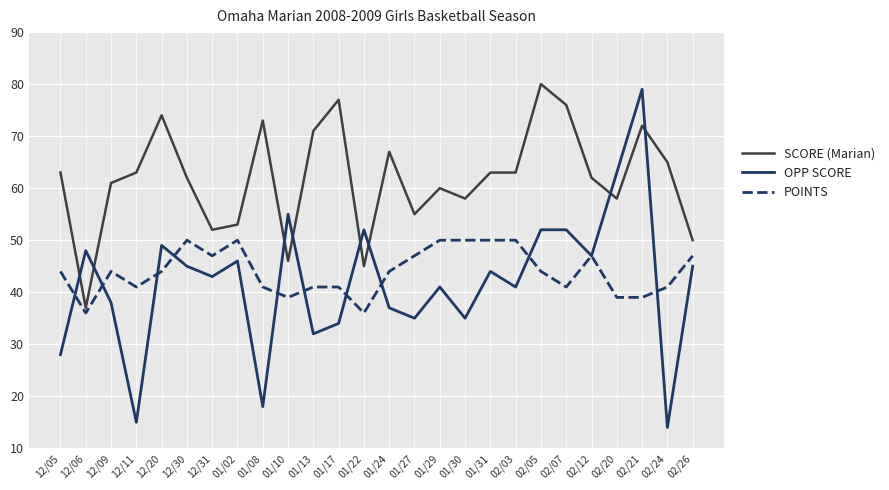

At which category does OPP SCORE reach its first local valley?

12/11